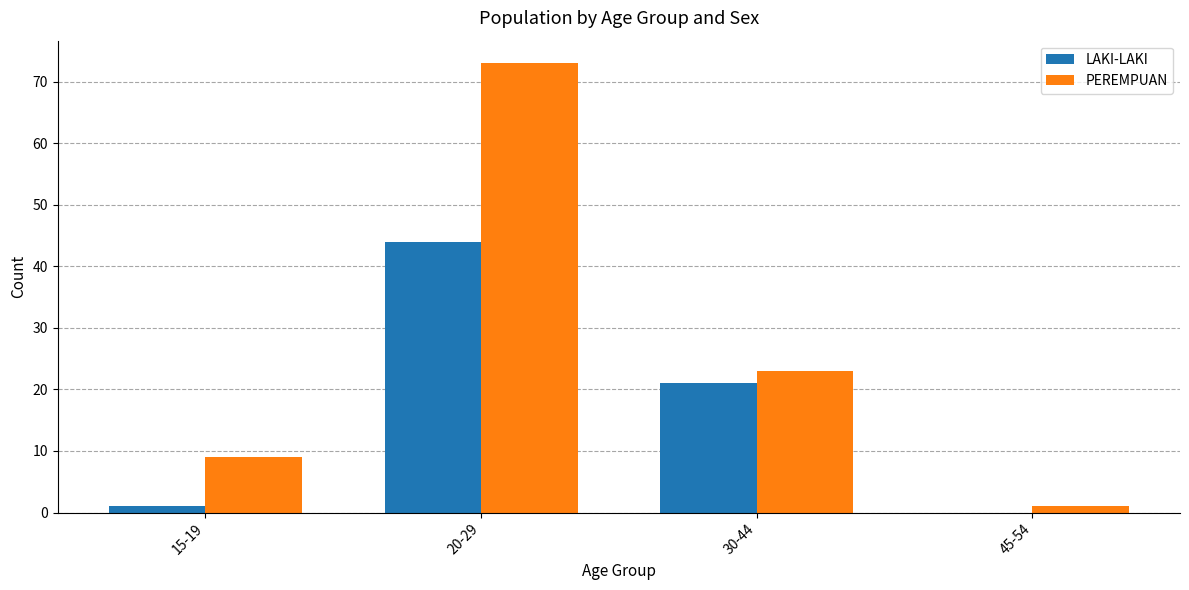

Count the number of data series in this chart.

2